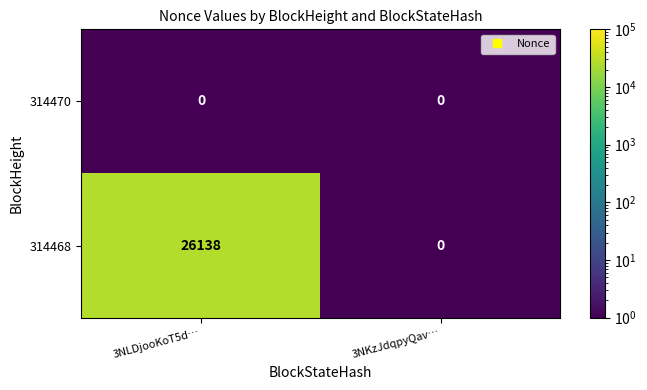

Is it true that 314470 equals 0 at 3NLDjooKoT5d…?

True